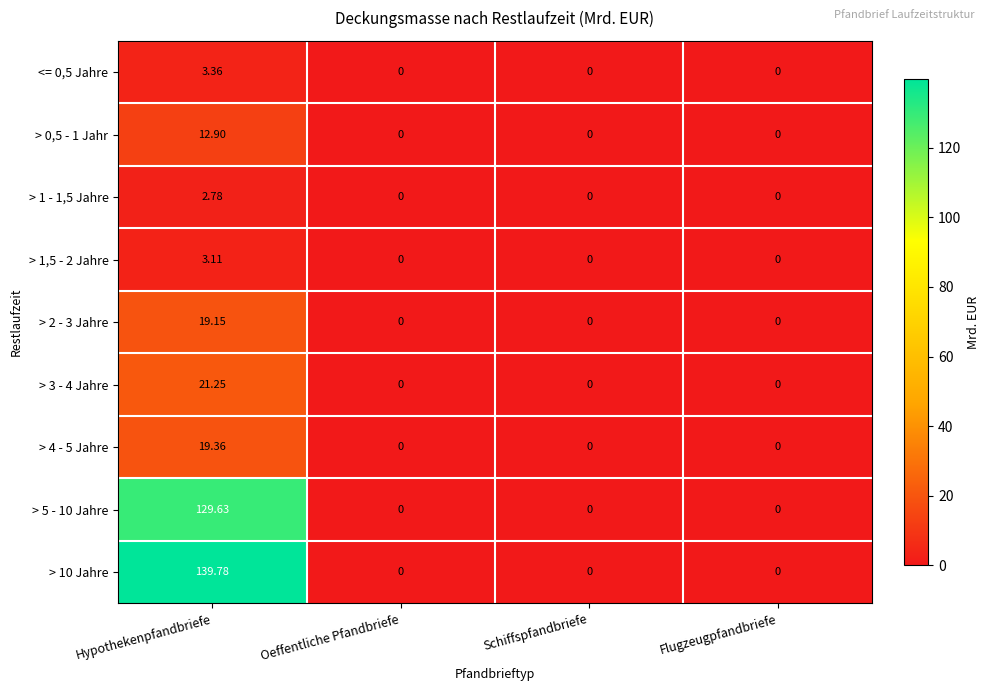

At which category is the sum across all series the highest?

Hypothekenpfandbriefe